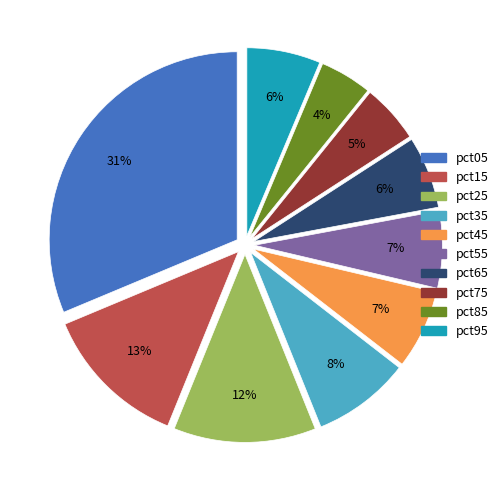

How many slices are in this pie chart?

10